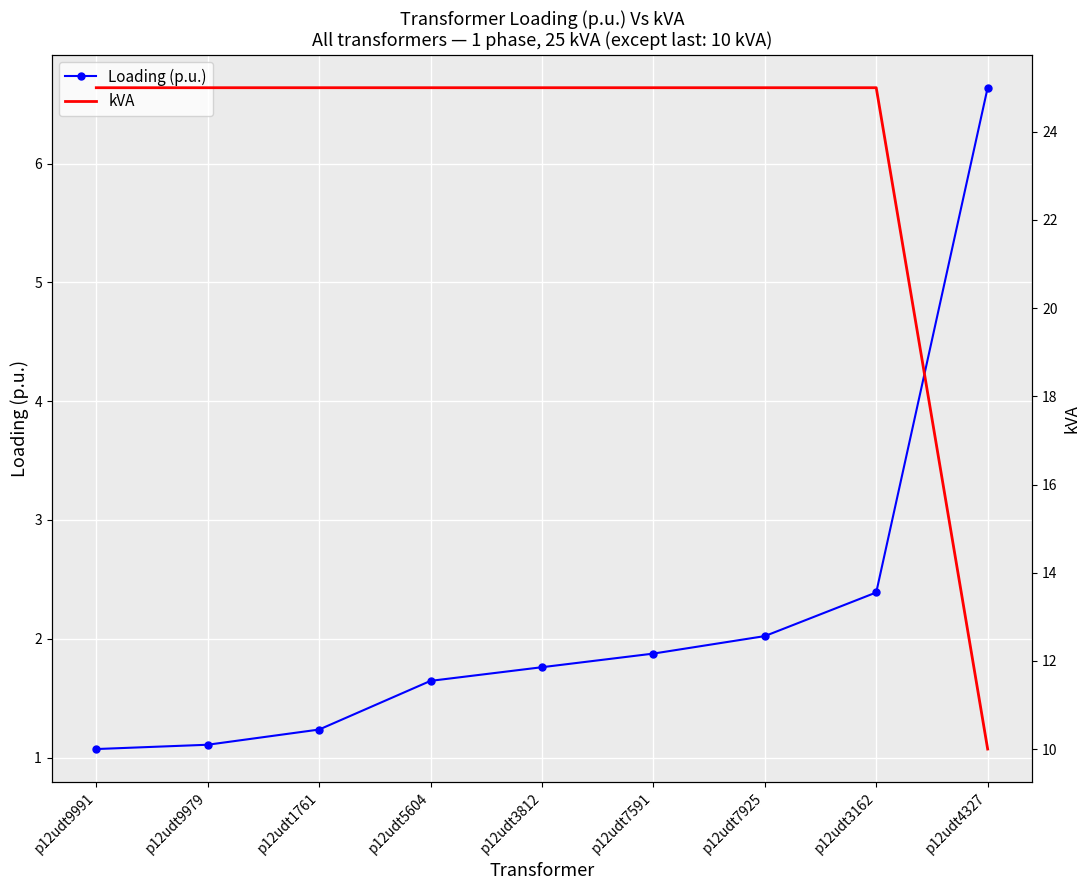

Reading left to right, extract all data points from this chart.

Loading (p.u.): p12udt9991=1.1	p12udt9979=1.1	p12udt1761=1.2	p12udt5604=1.6	p12udt3812=1.8	p12udt7591=1.9	p12udt7925=2.0	p12udt3162=2.4	p12udt4327=6.6
kVA: p12udt9991=25.0	p12udt9979=25.0	p12udt1761=25.0	p12udt5604=25.0	p12udt3812=25.0	p12udt7591=25.0	p12udt7925=25.0	p12udt3162=25.0	p12udt4327=10.0